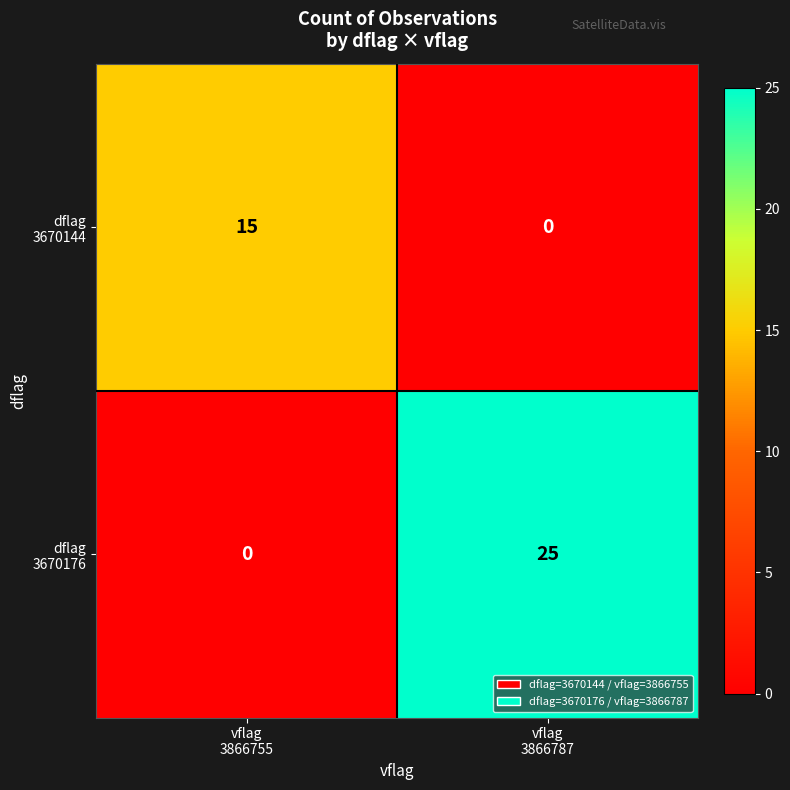

What is the maximum value shown in the chart?

25